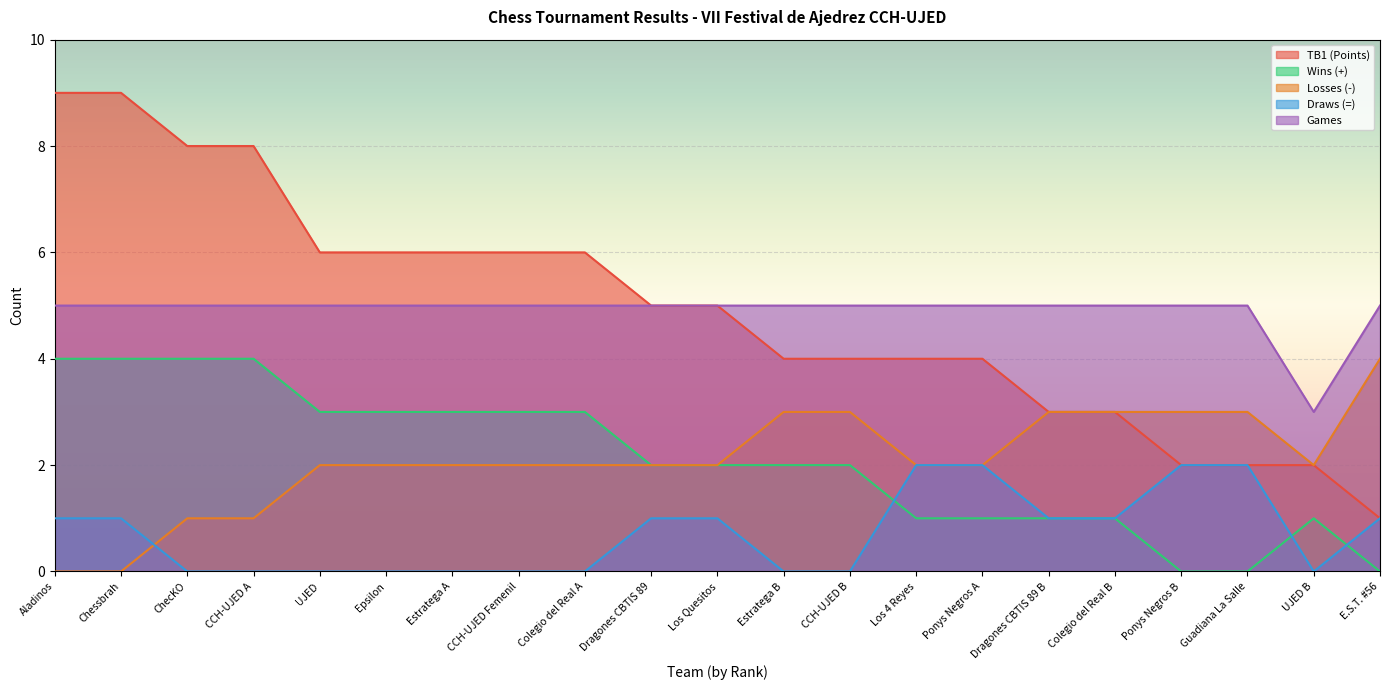

Rank the series by their maximum value, from highest to lowest.

TB1 (Points), Games, Wins (+), Losses (-), Draws (=)